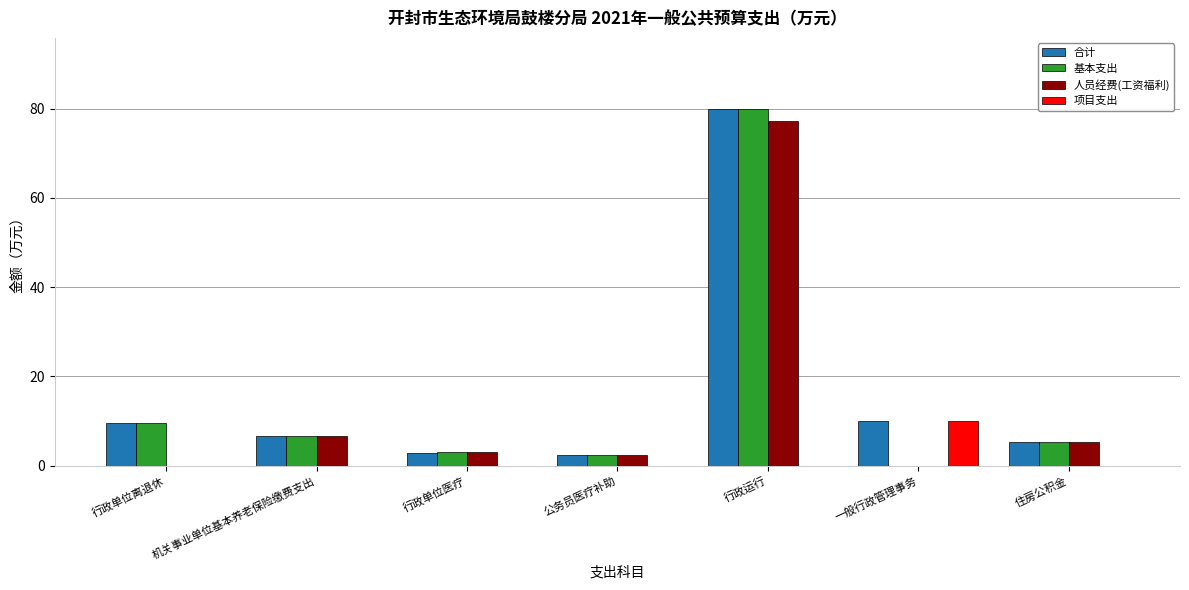

How many series are shown in this chart?

4